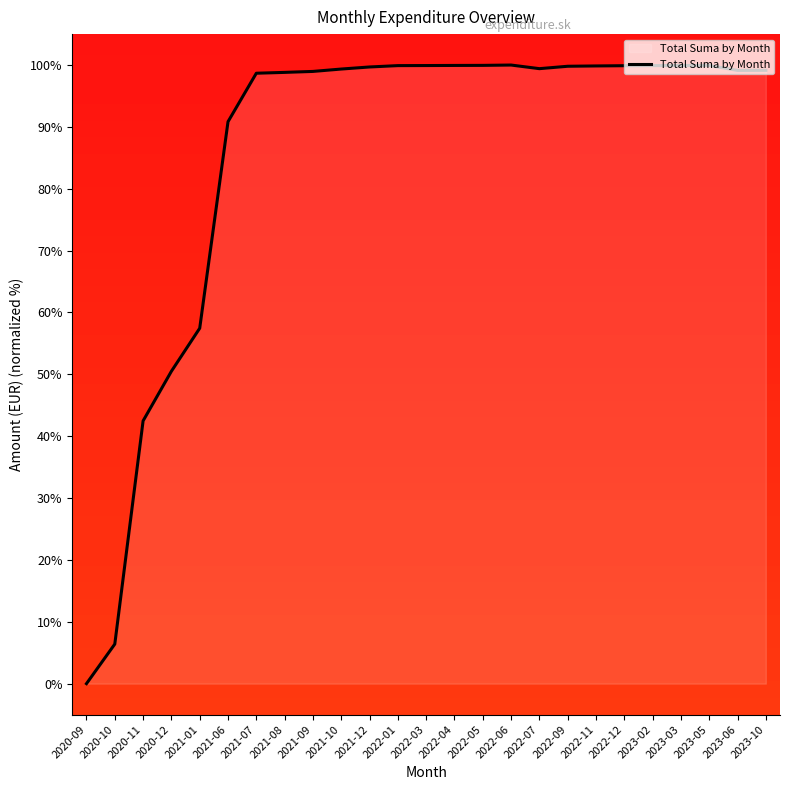

At which category does the chart reach its minimum across all series?

2020-09